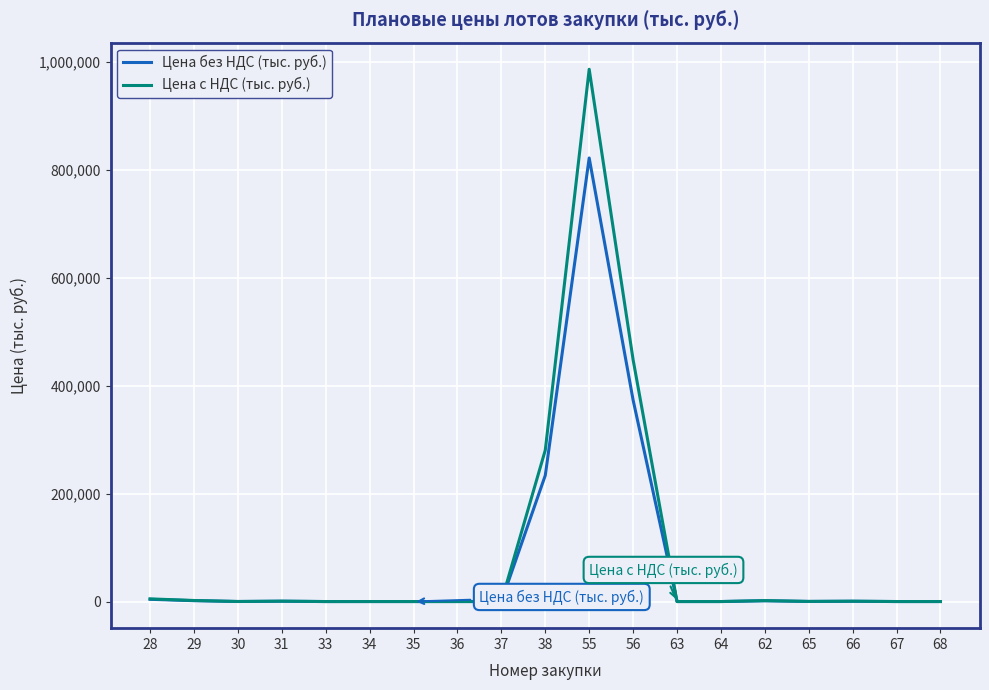

How many series are shown in this chart?

2